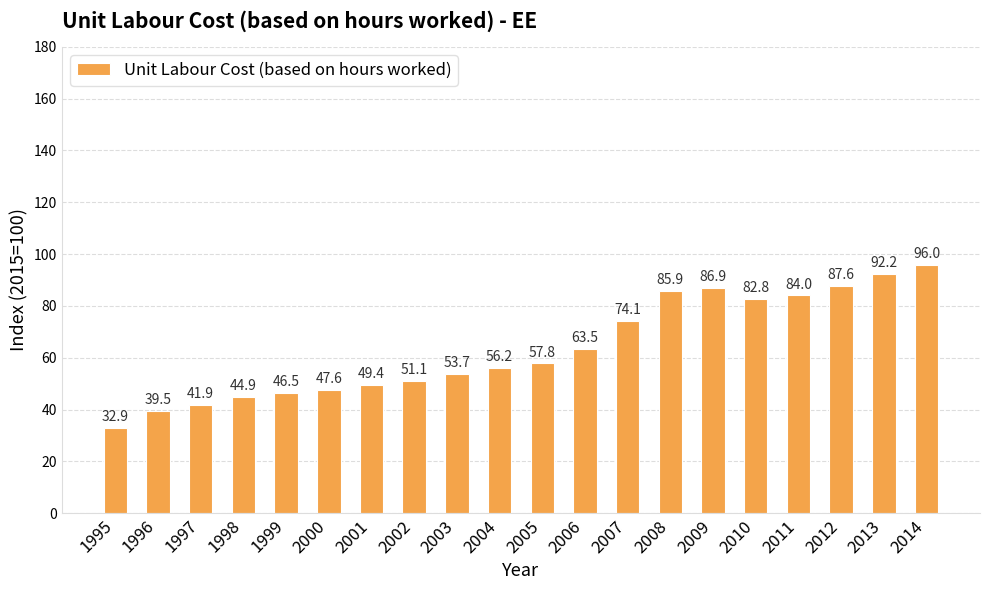

How many bars are there in total?

20